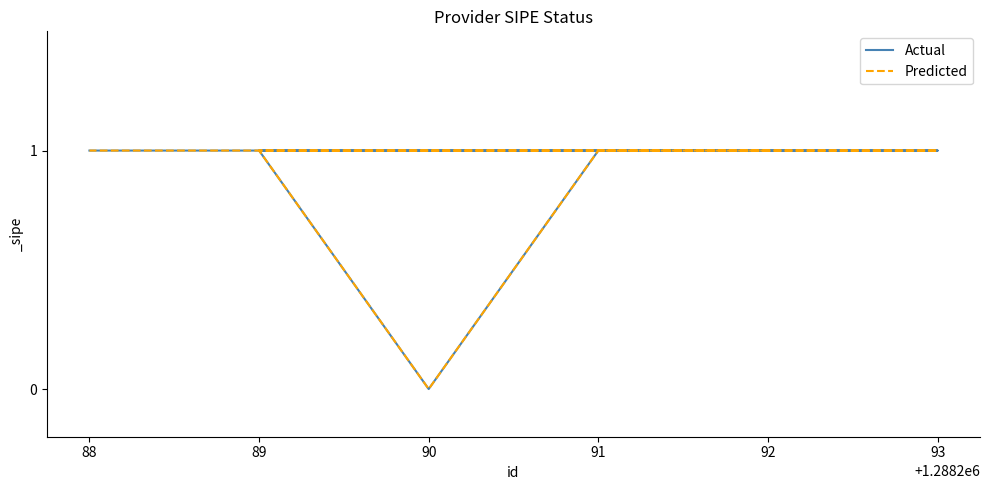

True or false: Actual has more than 0 points higher than both neighbors.

False